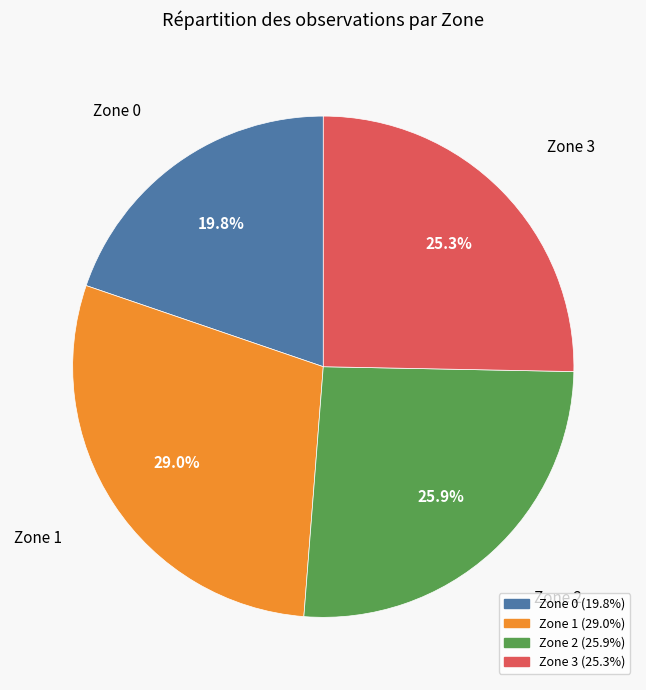

Do Zone 0 and Zone 1 together represent more than half of the pie?

No